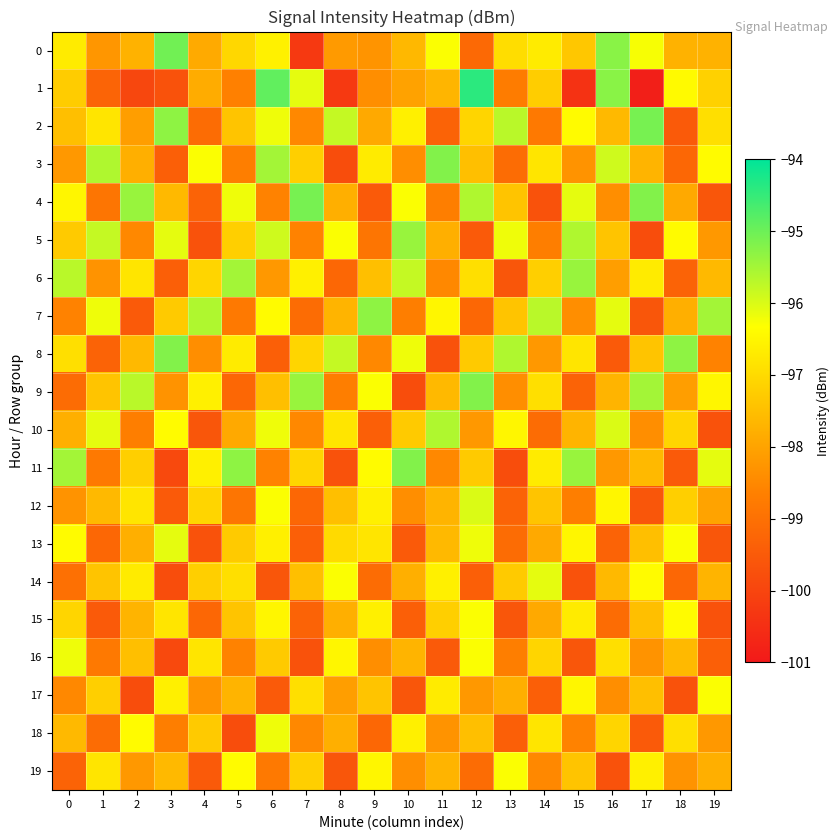

Which series has the largest range (max minus min)?

1